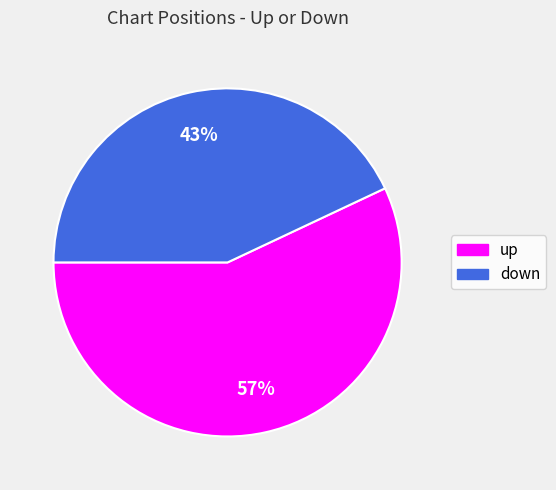

What is the ratio of the value at down to the value at up?

0.8